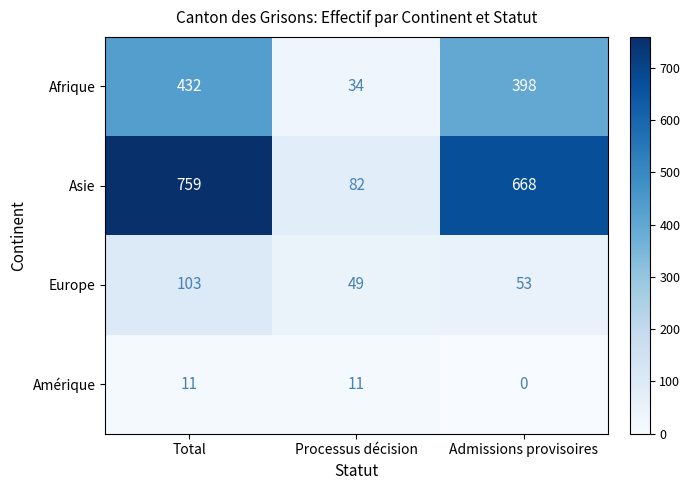

Reading left to right, extract all data points from this chart.

Afrique: 432	34	398
Asie: 759	82	668
Europe: 103	49	53
Amérique: 11	11	0